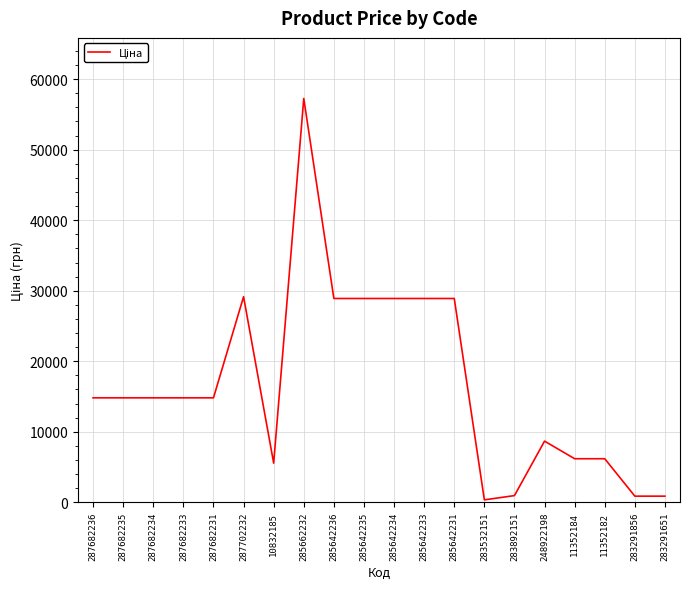

What is the difference between the second highest and second lowest values?

28274.3